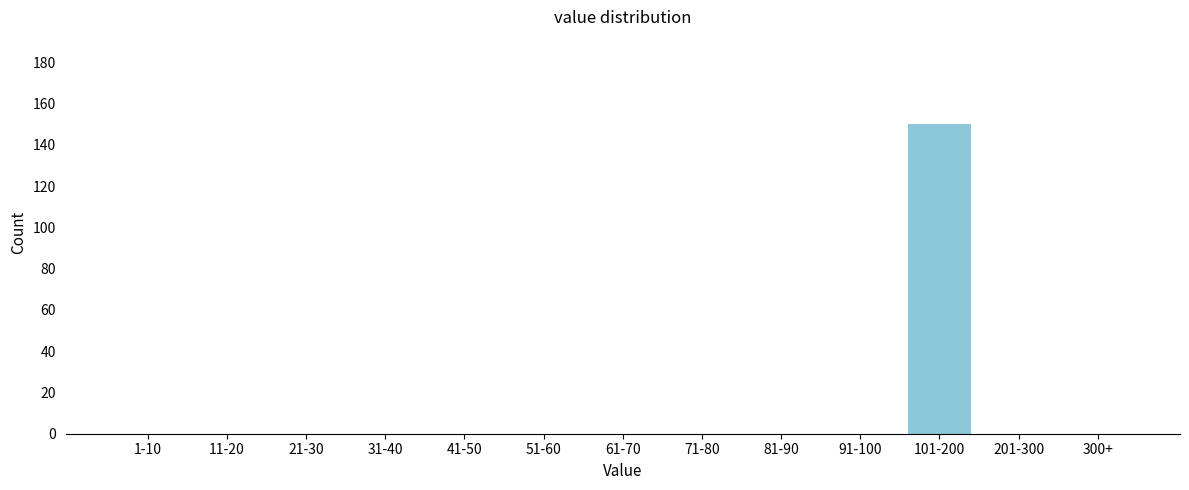

Reading left to right, extract all data points from this chart.

1-10=0	11-20=0	21-30=0	31-40=0	41-50=0	51-60=0	61-70=0	71-80=0	81-90=0	91-100=0	101-200=150	201-300=0	300+=0